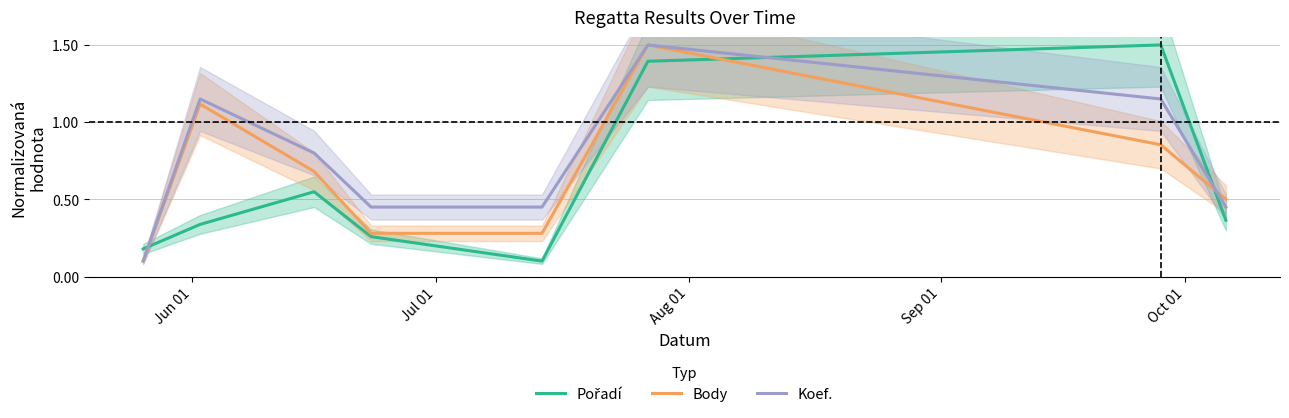

Does the chart have visible grid lines?

Yes